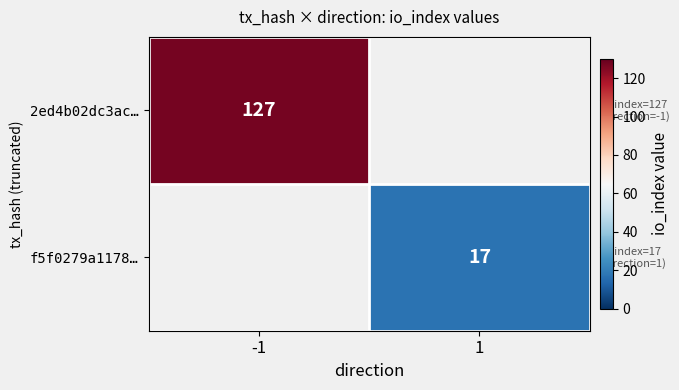

The f5f0279a1178… series shows 17 at 1. True or false?

True